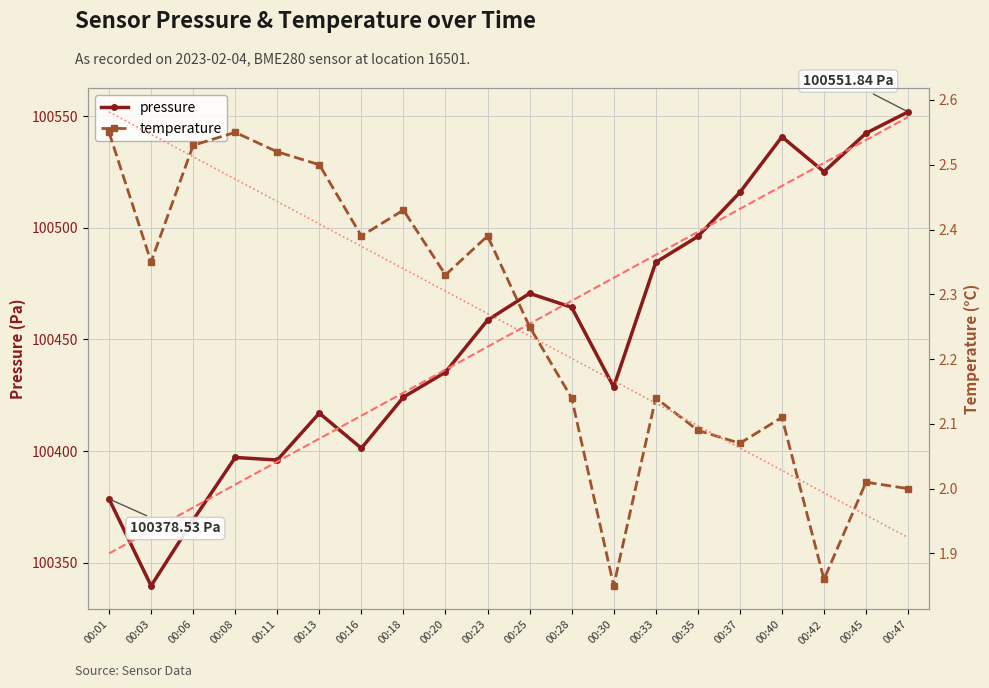

In temperature, how many points are higher than both neighbors (excluding endpoints)?

6